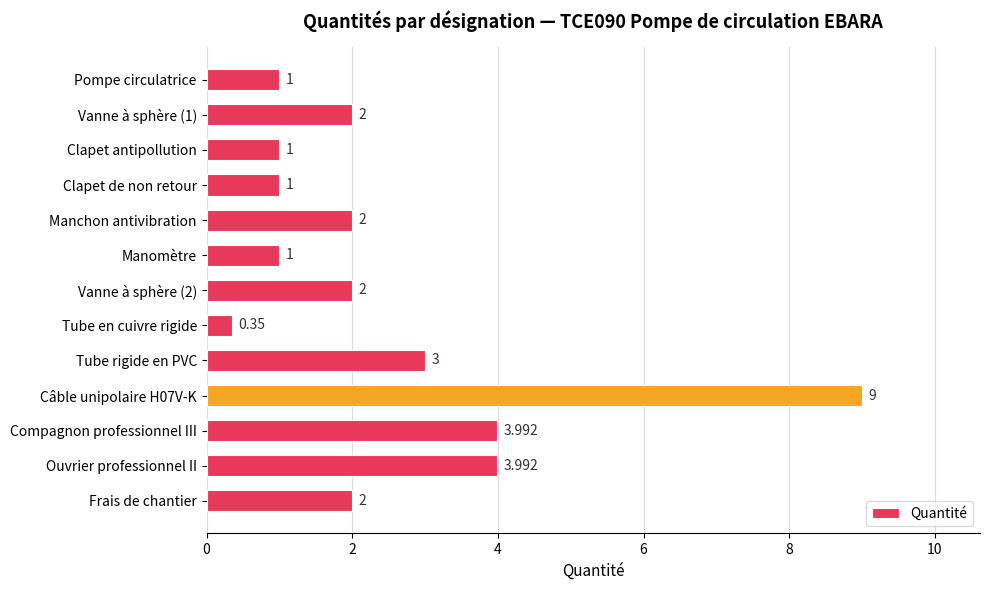

Are the bars horizontal?

Yes